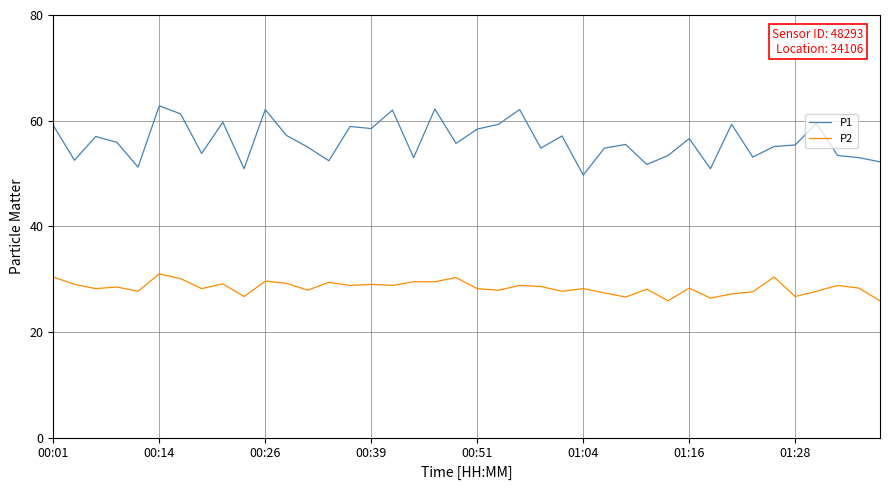

Which series has the widest spread of values?

P1